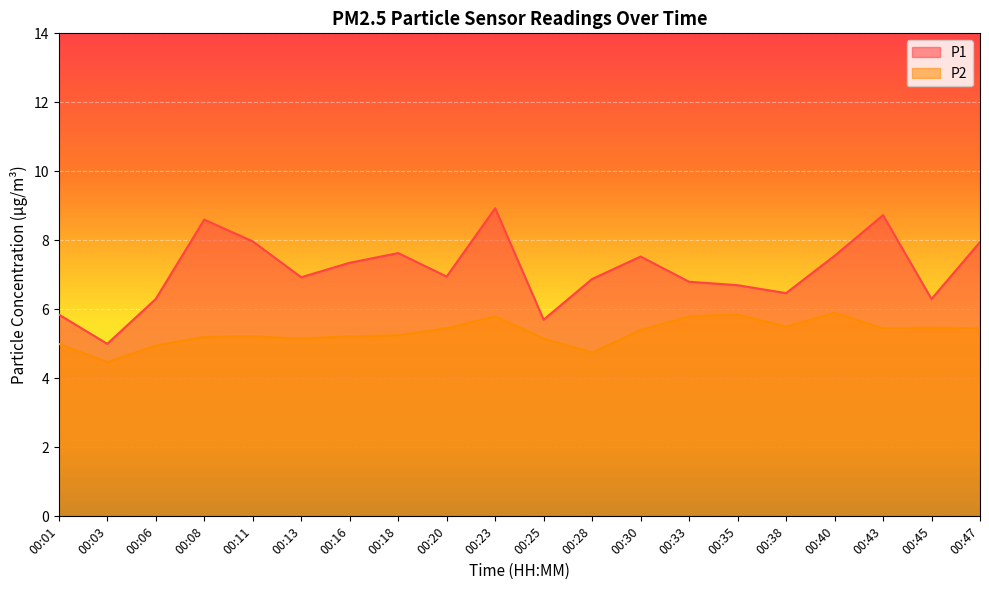

Between 00:08 and 00:11, which is larger?

00:08